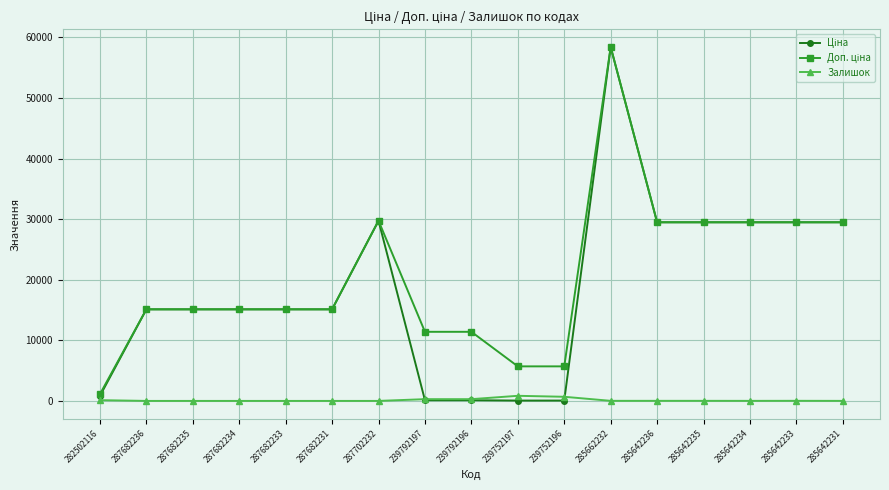

True or false: Залишок has a value of 0.0 at 287682231.

True